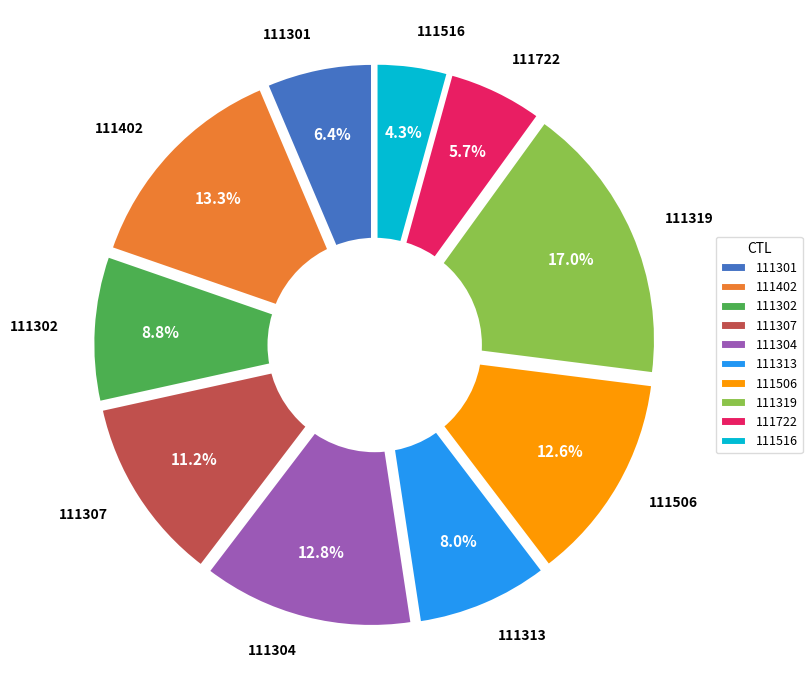

How many segments does this pie chart have?

10